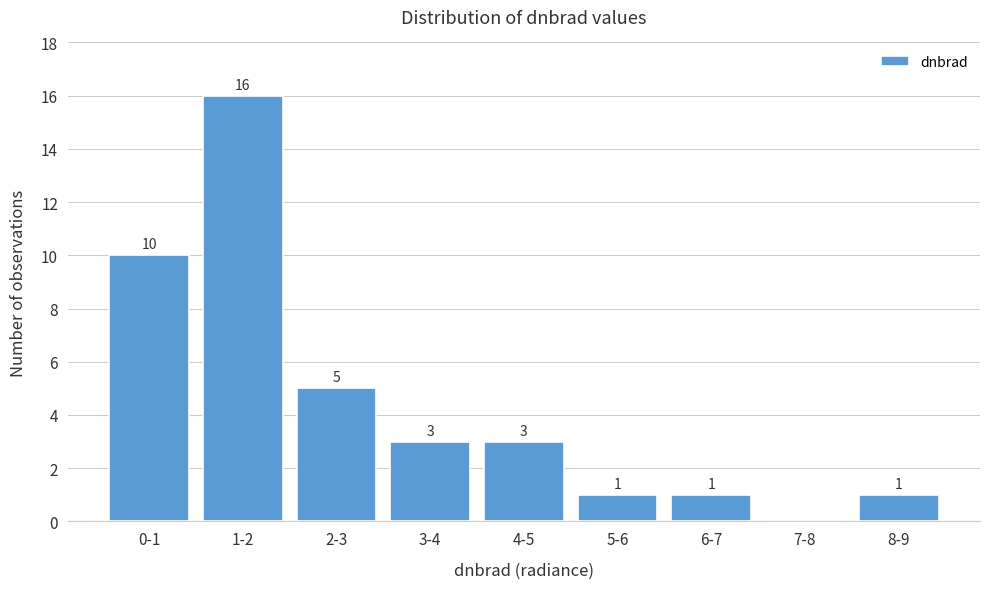

Reading left to right, transcribe all the data shown in this chart.

0-1=10	1-2=16	2-3=5	3-4=3	4-5=3	5-6=1	6-7=1	7-8=0	8-9=1